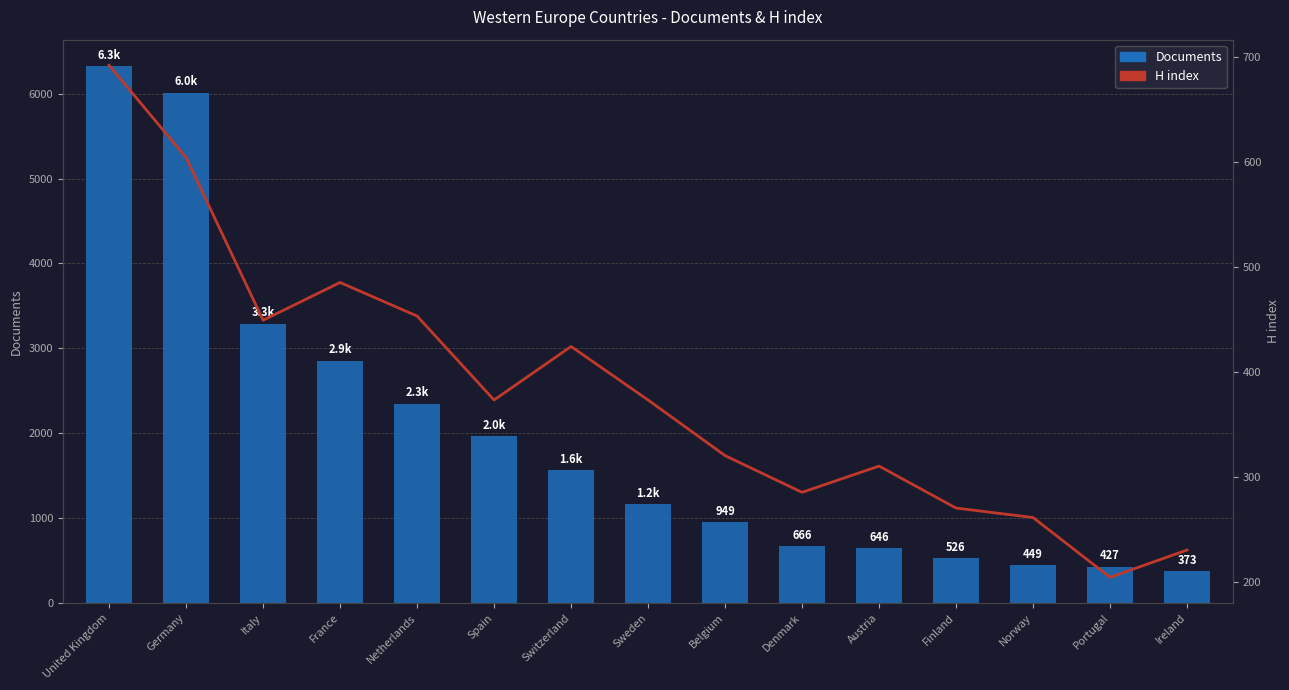

Which category has the highest value in the Documents series?

United Kingdom